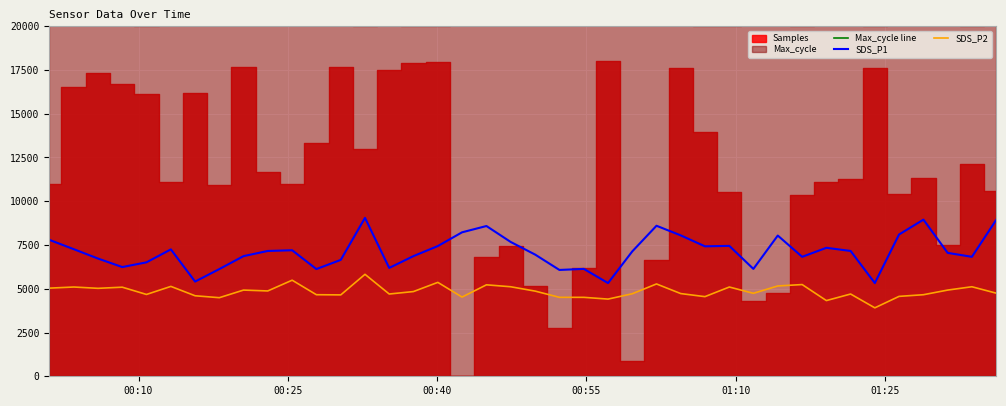

True or false: SDS_P2 and SDS_P1 intersect in this chart.

False